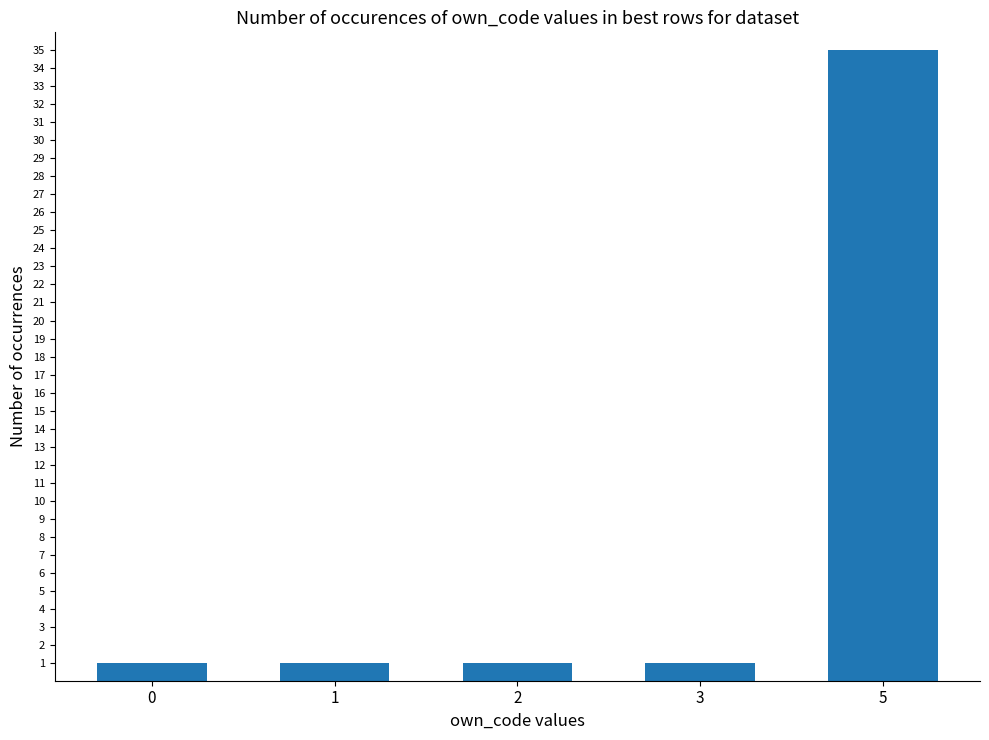

What is the value of the 4th bar from the left?

1